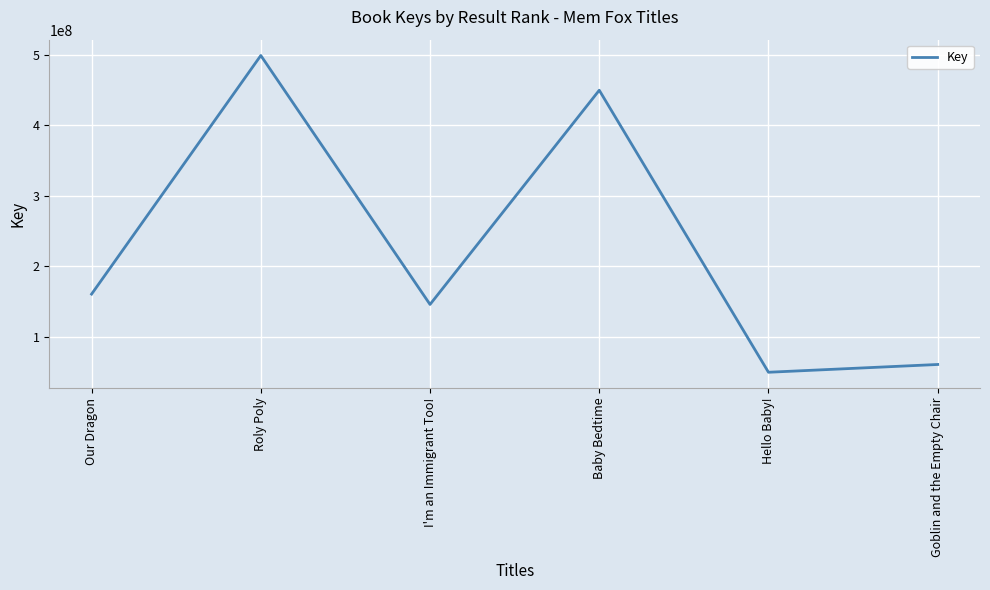

Reading left to right, what are all the values shown in this chart?

Our Dragon=160705854	Roly Poly=498709053	I'm an Immigrant Too!=146034396	Baby Bedtime=449494716	Hello Baby!=49978191	Goblin and the Empty Chair=60998664